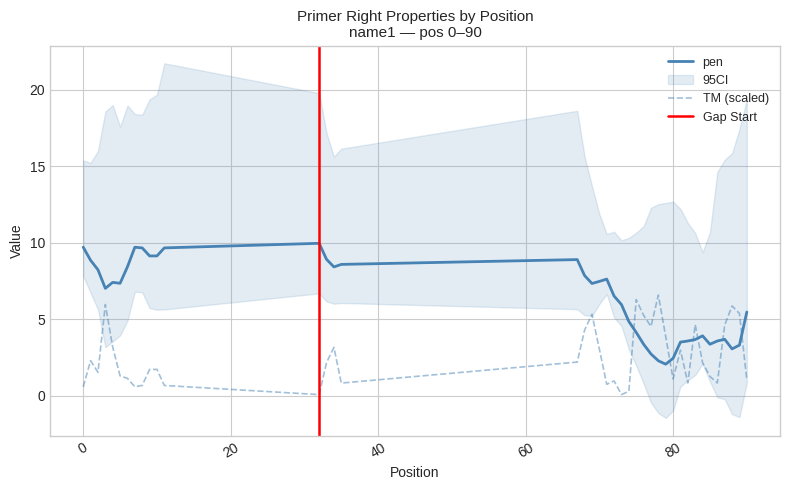

Which series has the largest total across all categories?

pen